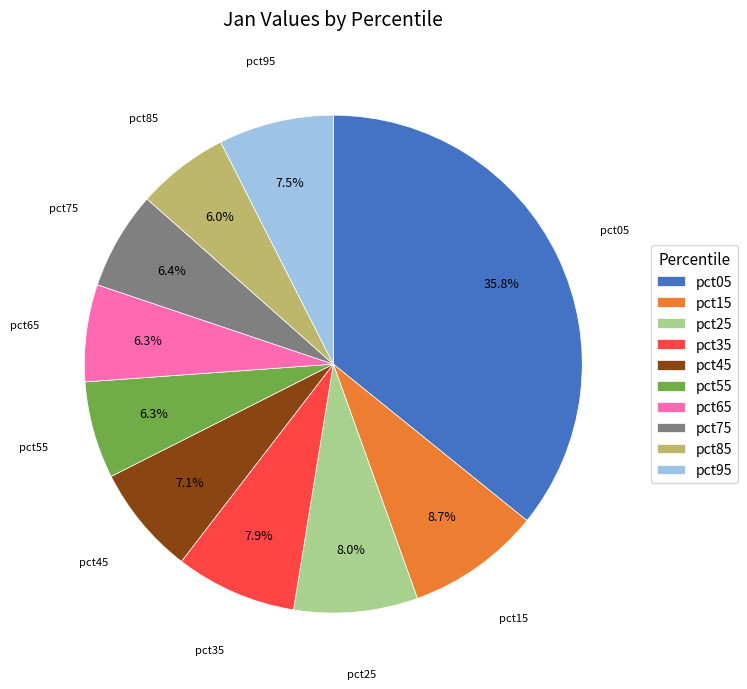

How many segments does this pie chart have?

10